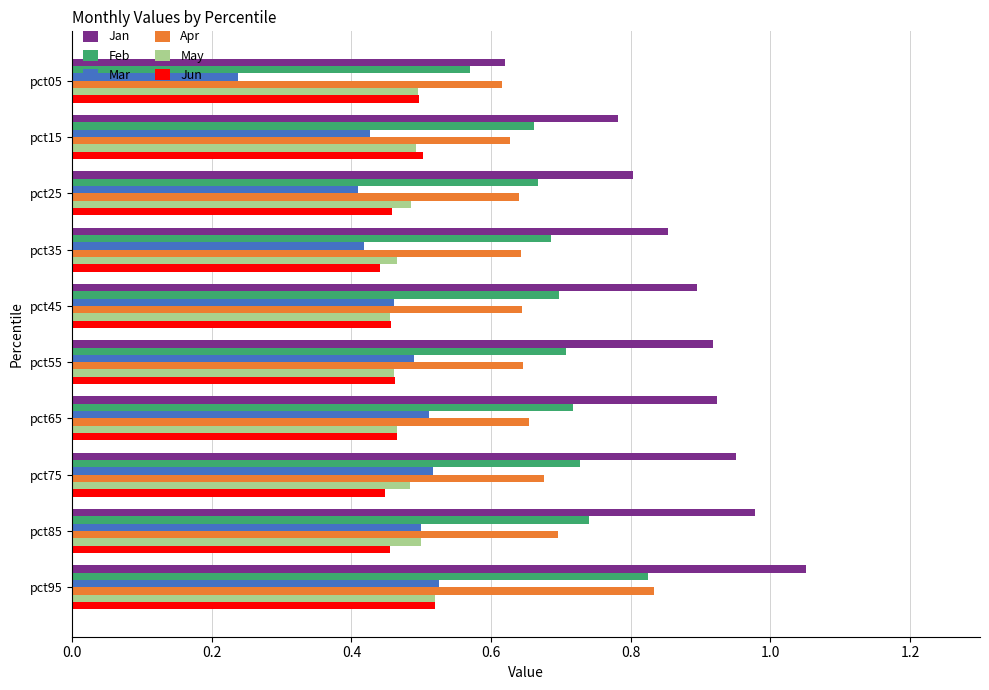

The Mar series shows 0.1 at pct45. True or false?

False